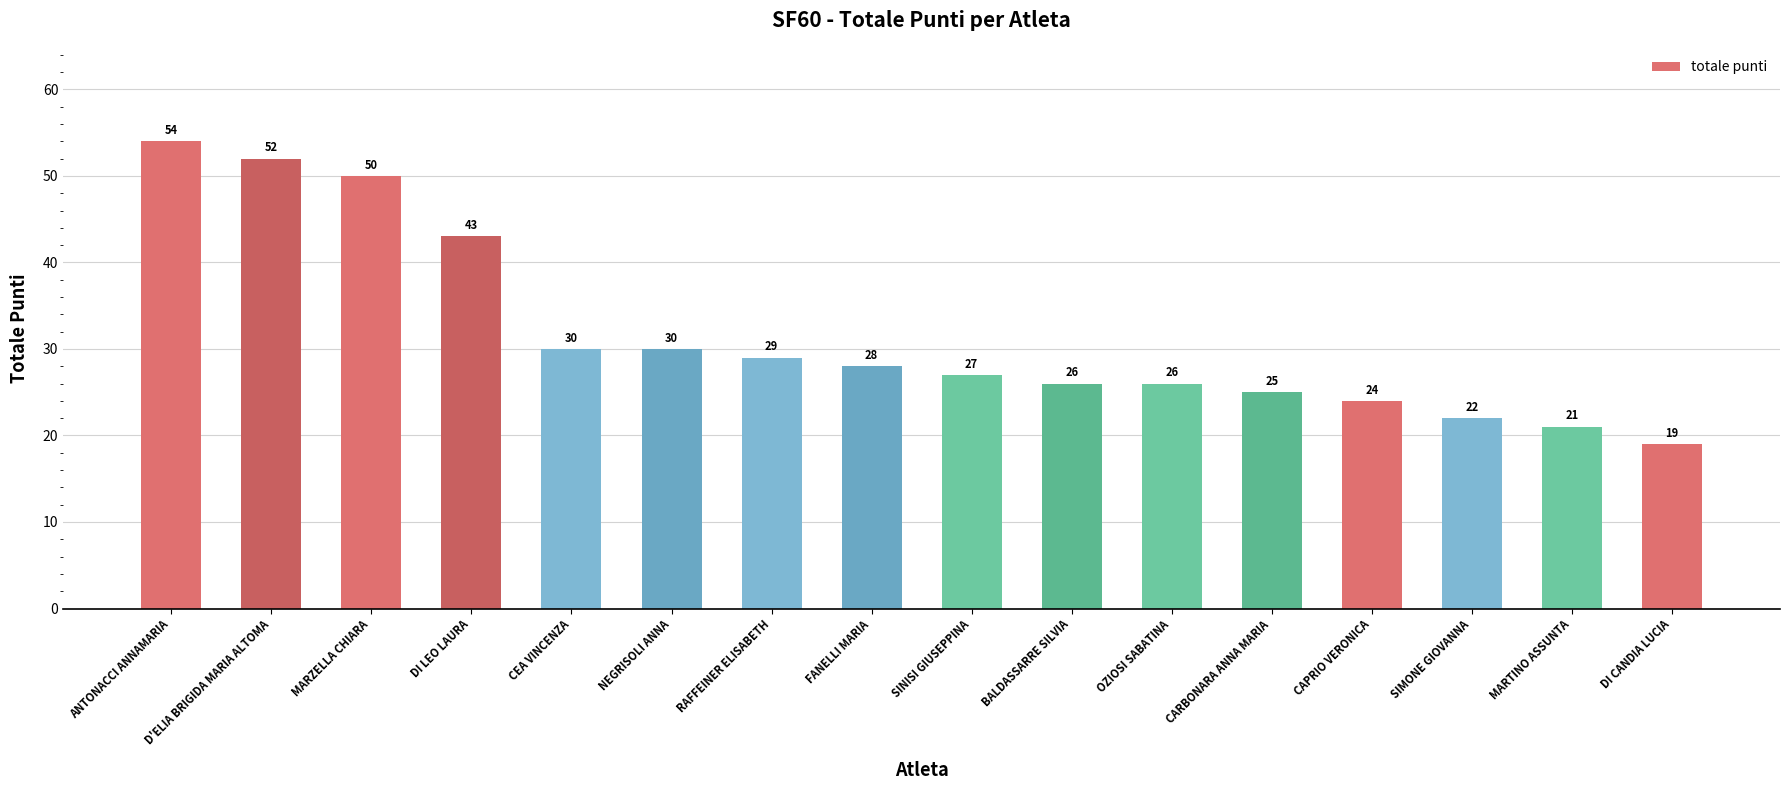

Does the chart contain any negative values?

No